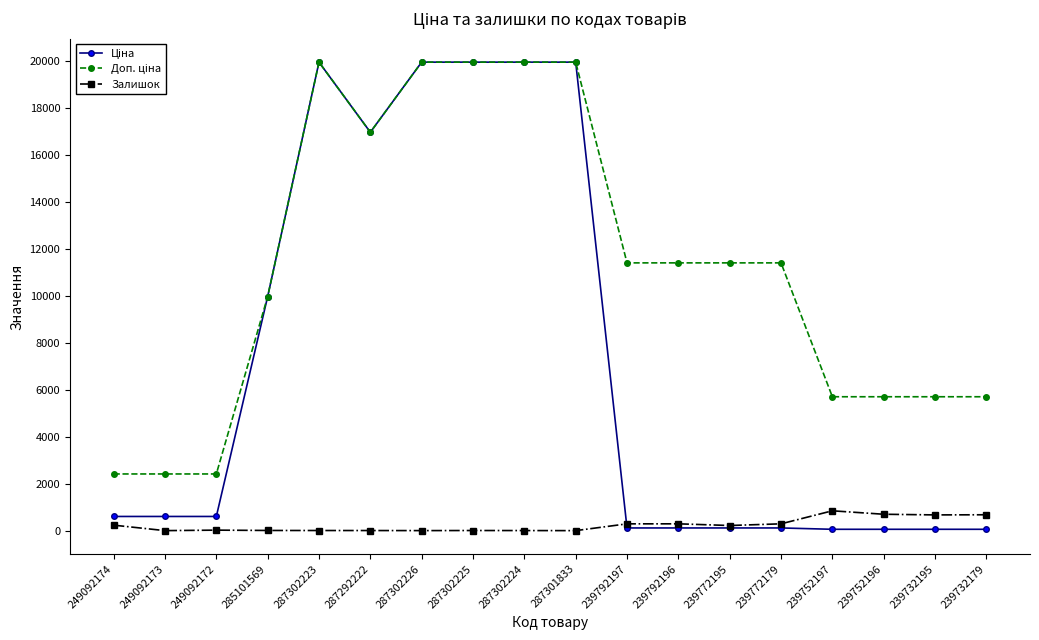

The value of Залишок at 249092173 is 0.0. True or false?

True